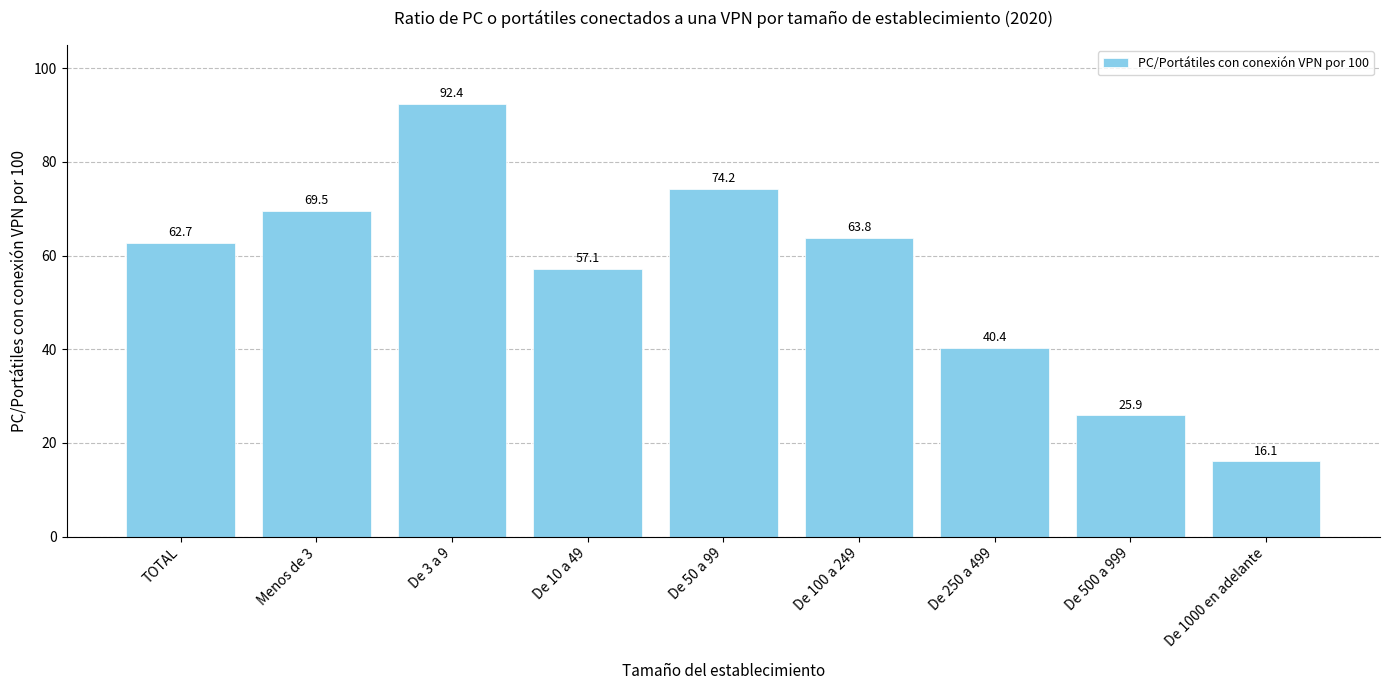

What is the difference between the second highest and second lowest values?

48.4